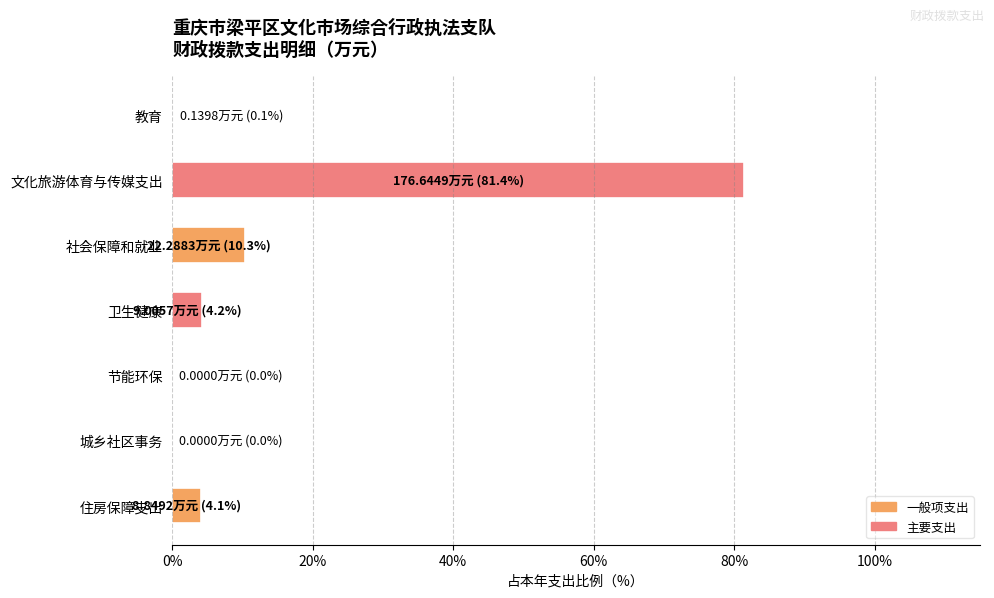

What is the sum of all values?

100.0